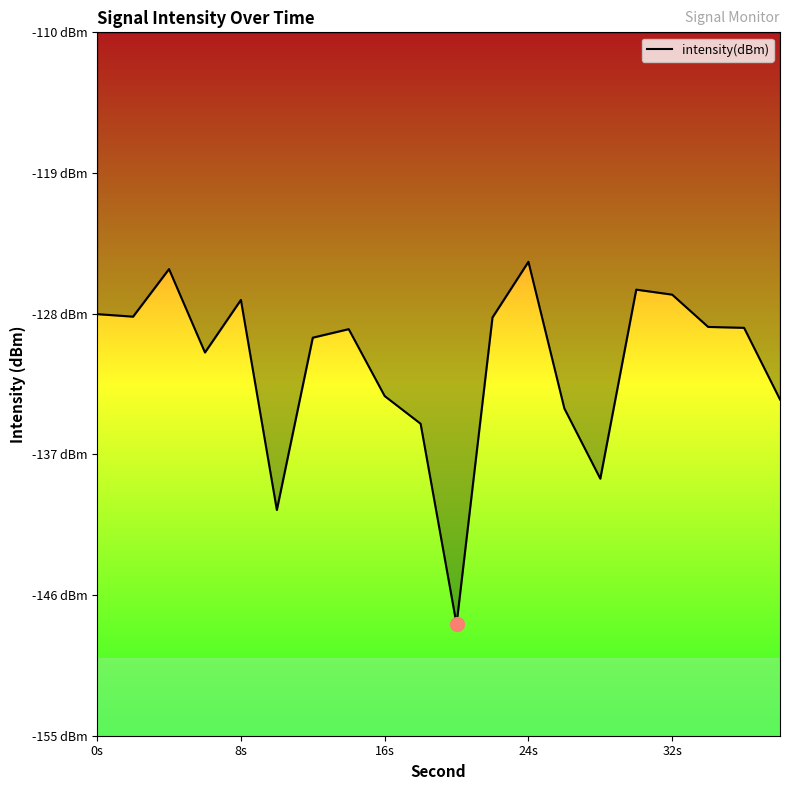

What is the minimum value shown in the chart?

-147.9